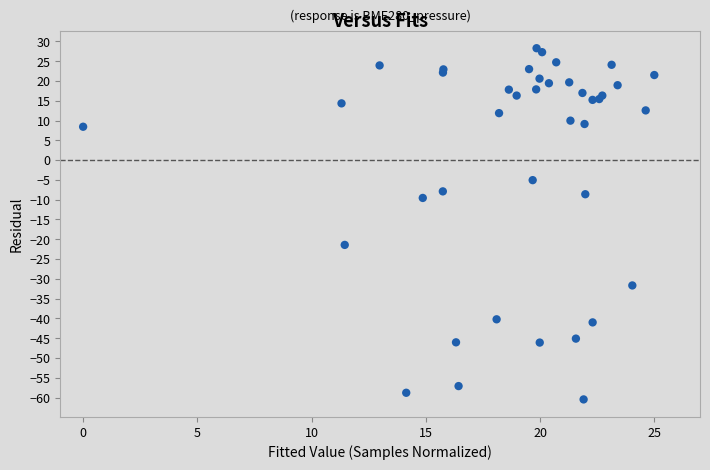

What Y value in the scatter plot is closest to -16?

-21.4